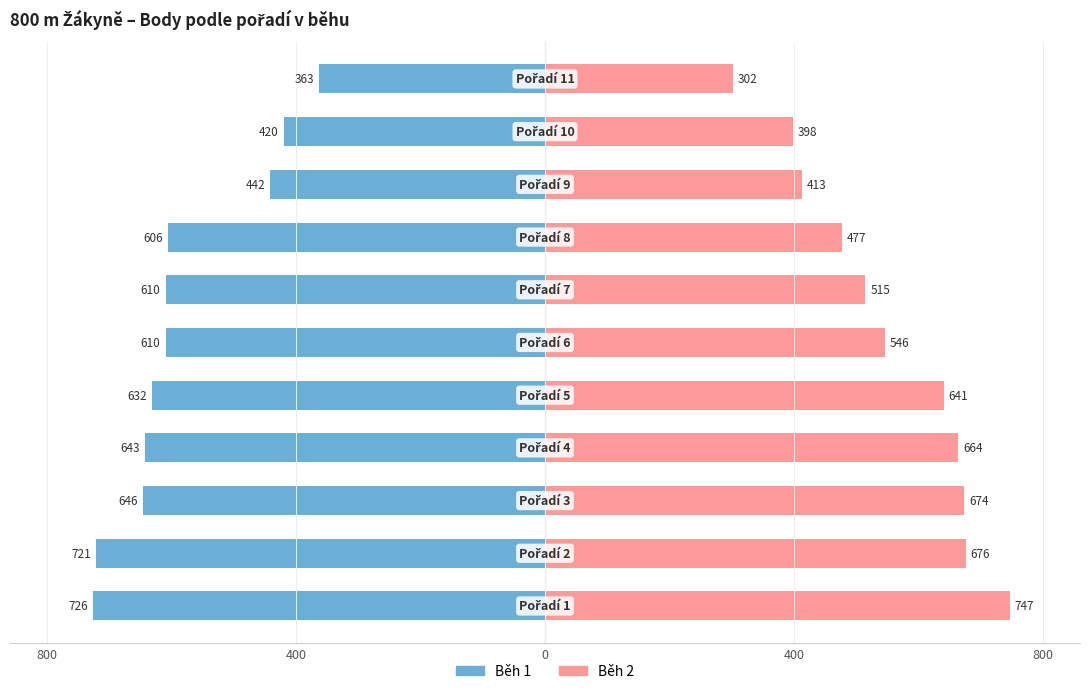

How many categories are shown in the chart?

11